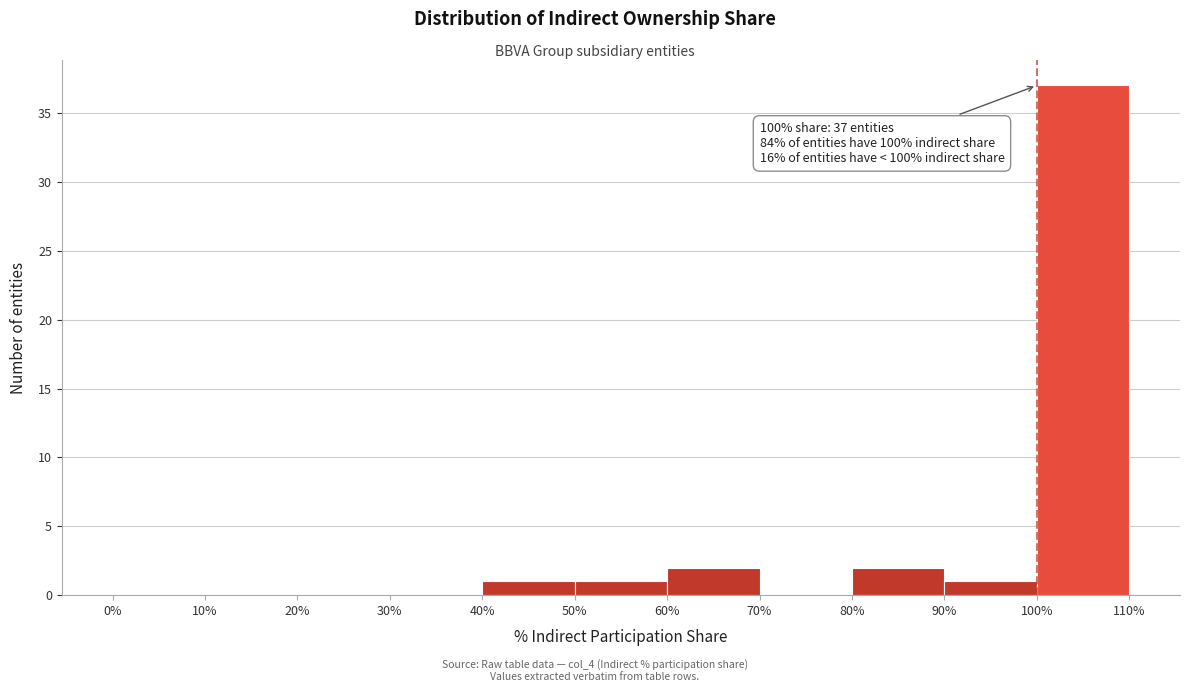

Over which range of the x-axis is the bar tallest?

100% to 110%